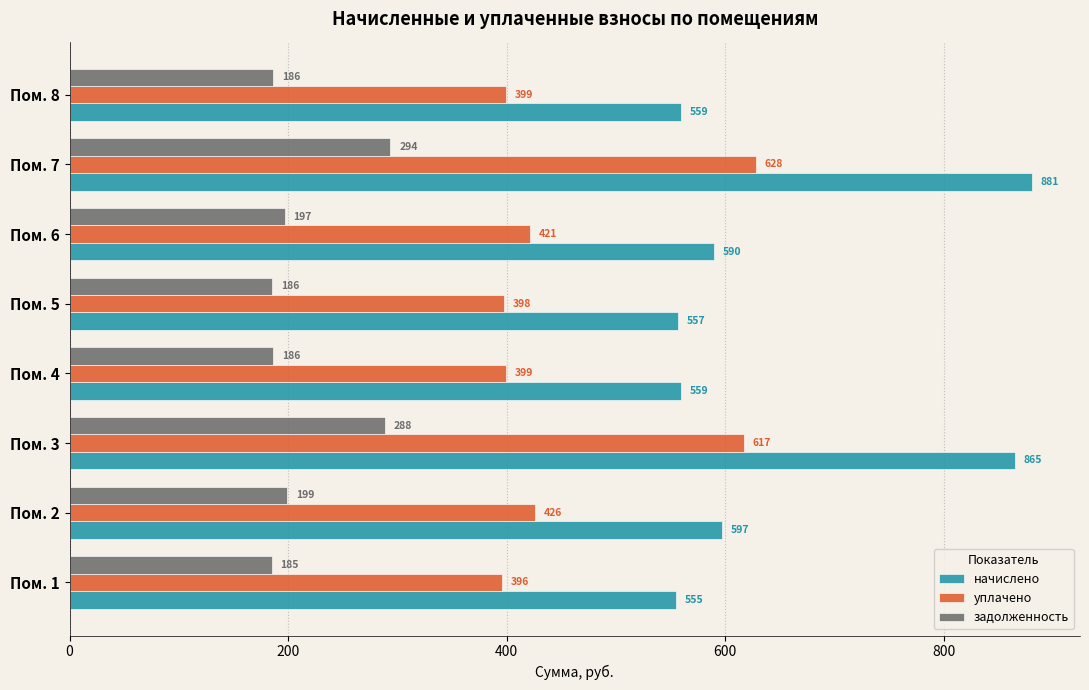

Count the number of categories in the chart.

8